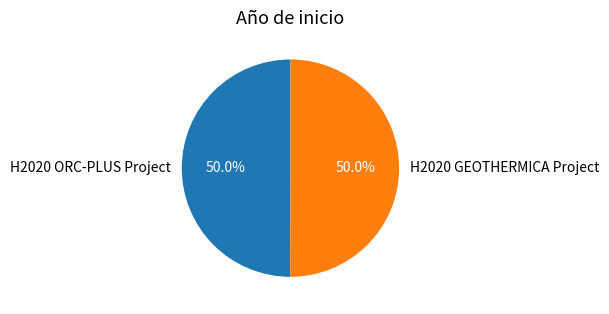

How many slices are in this pie chart?

2